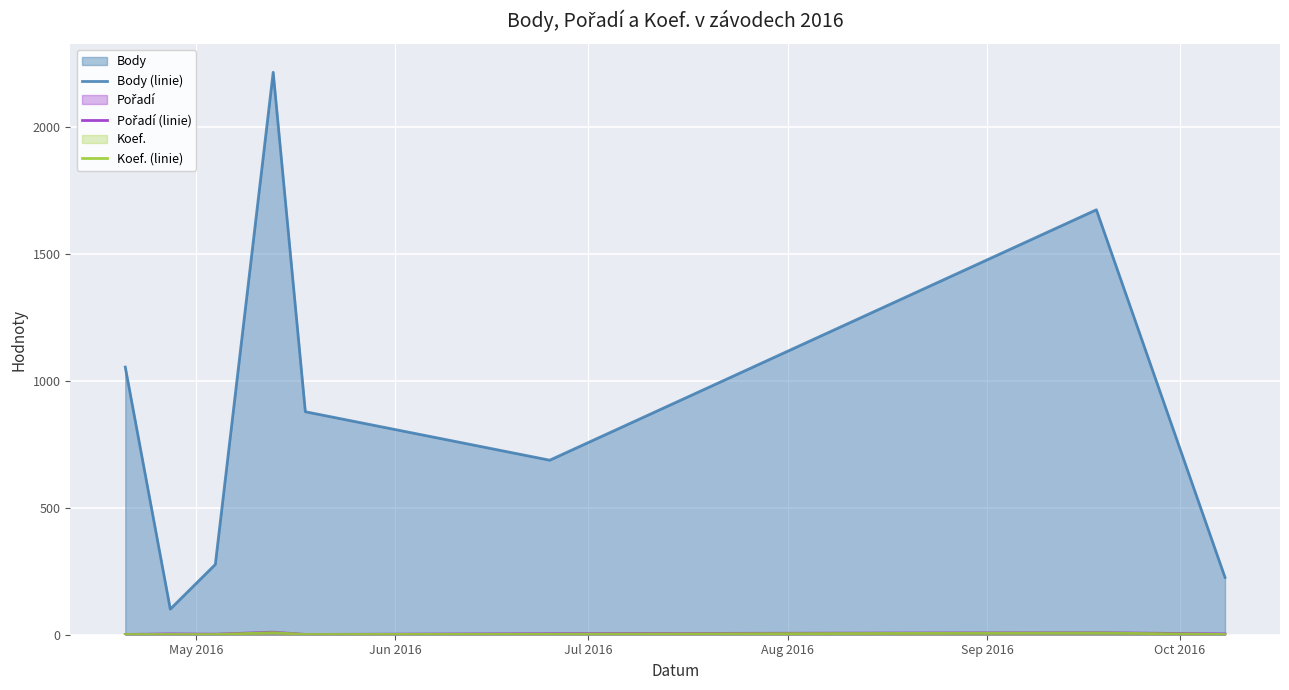

What is the smallest value displayed?

1